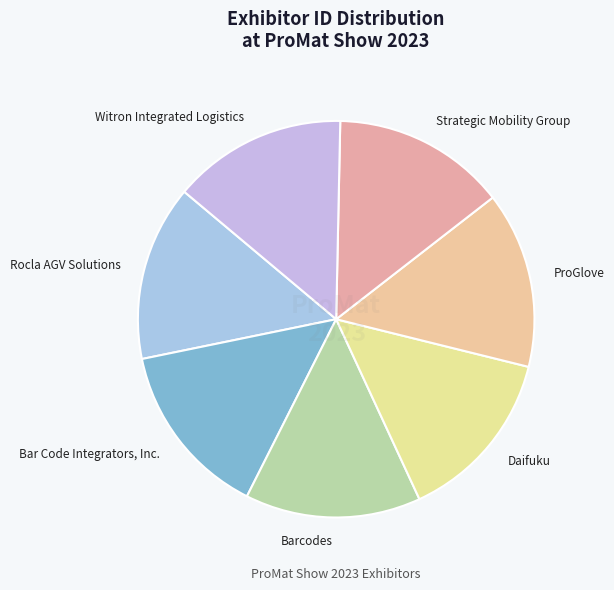

Is the sum of Barcodes and Bar Code Integrators, Inc. greater than half?

No